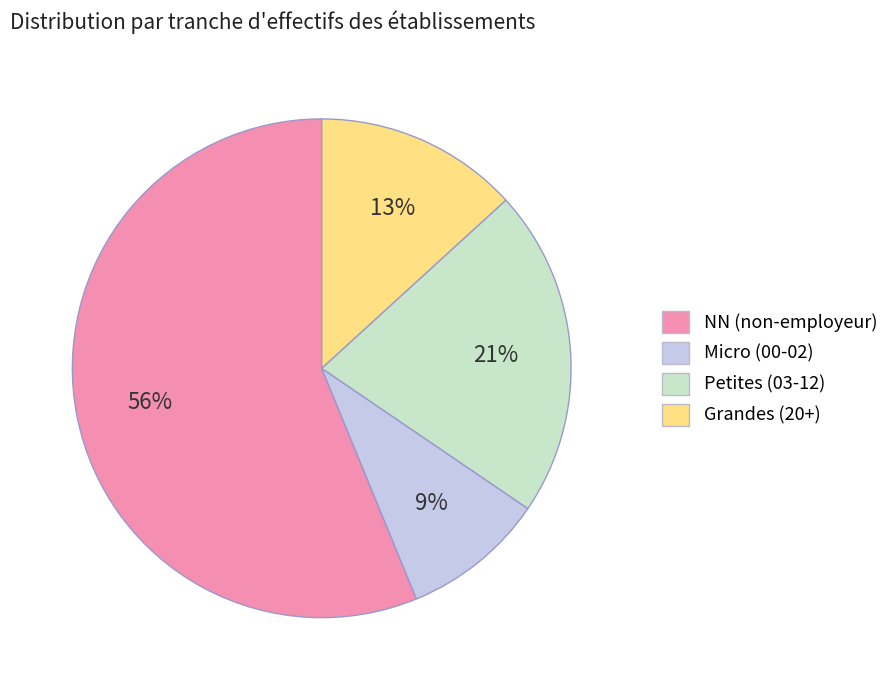

Is there a majority slice in this chart?

Yes